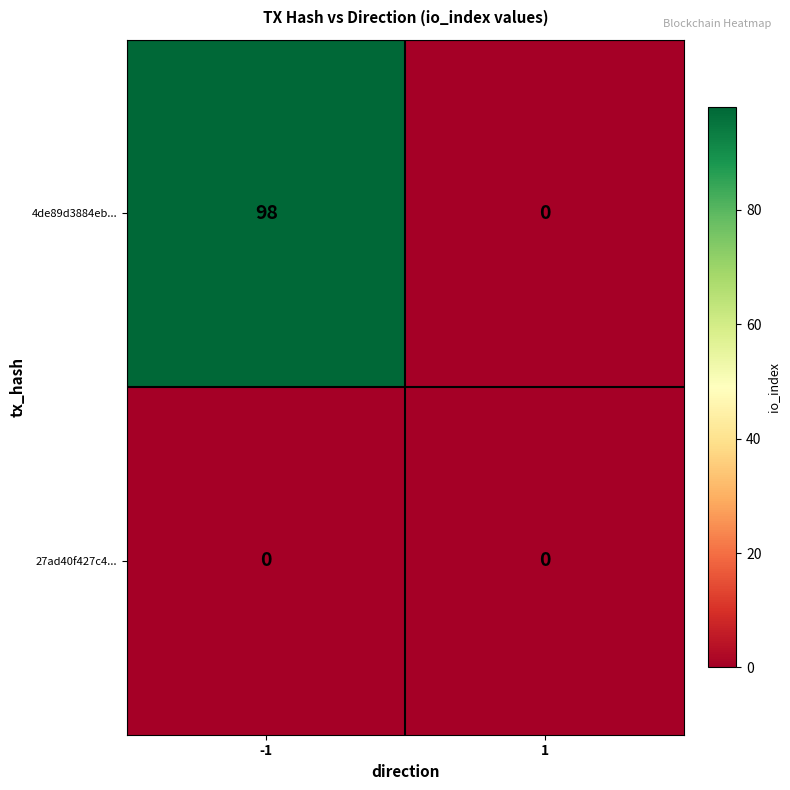

Reading right to left, transcribe all the data shown in this chart.

4de89d3884eb...: 0	98
27ad40f427c4...: 0	0